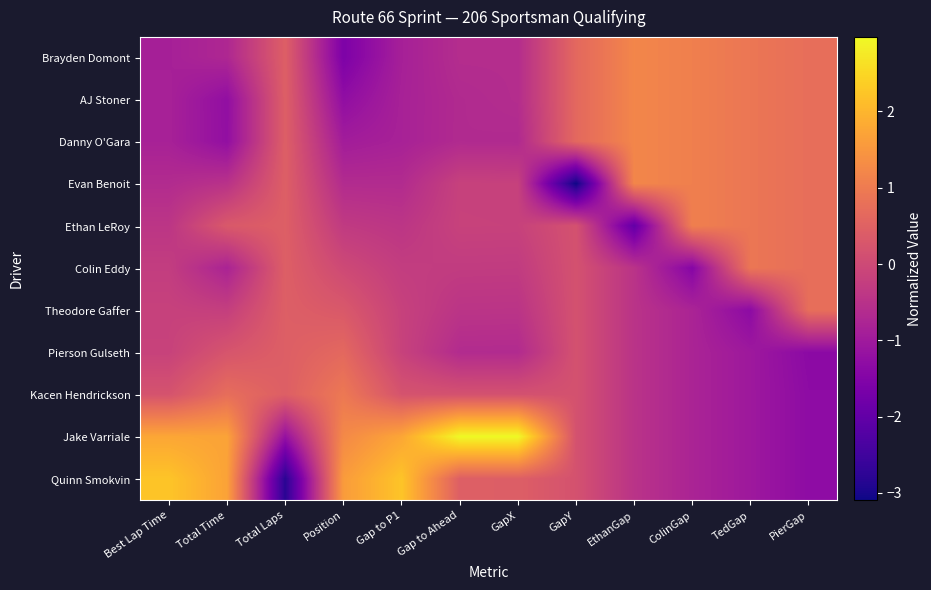

What is the greatest value displayed?

3.0